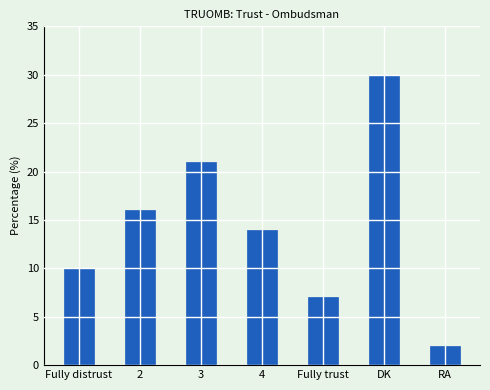

Which label corresponds to the smallest value in the chart?

RA